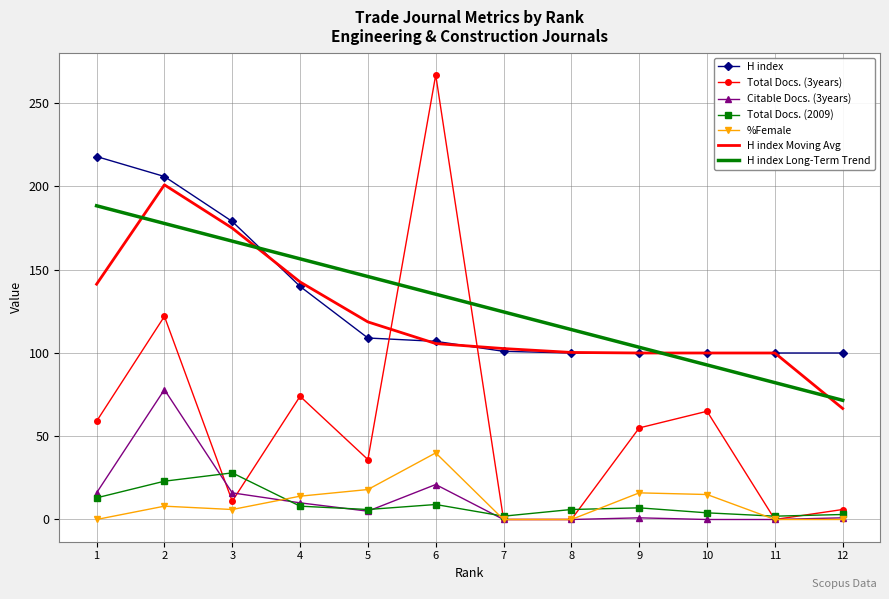

What is the greatest value displayed?

267.0